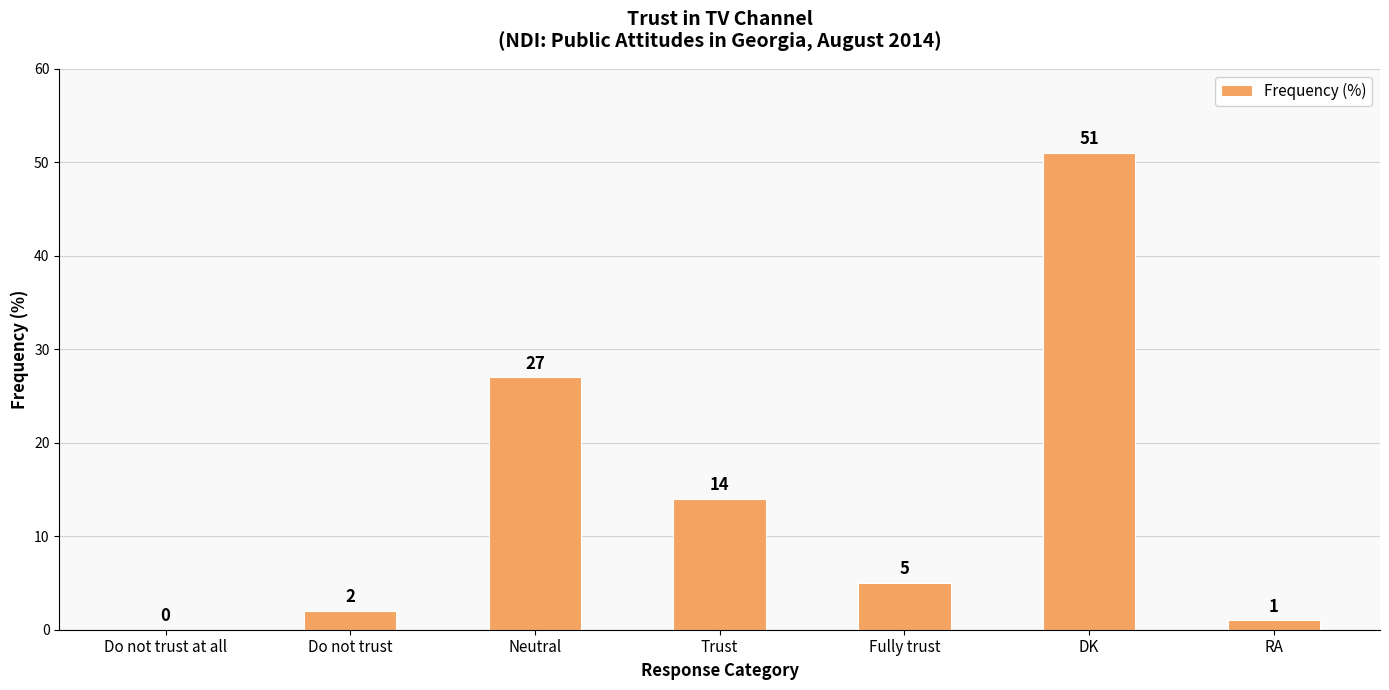

The chart shows a value of 1 at RA. True or false?

True